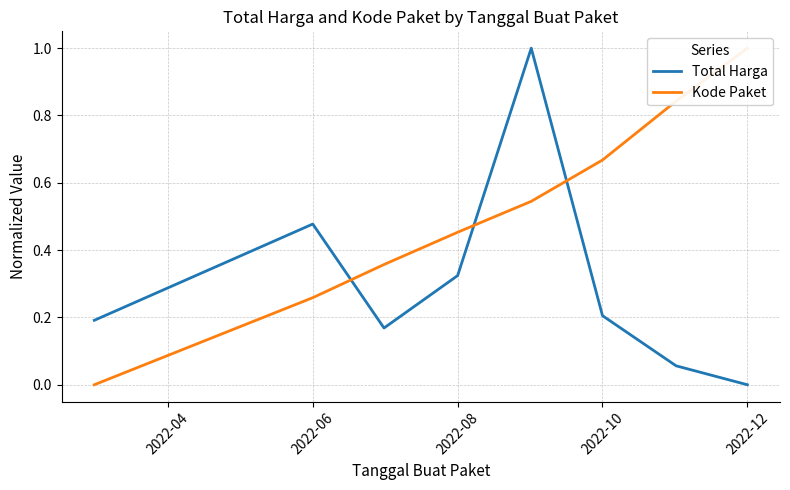

What are all the series names shown in the legend?

Total Harga, Kode Paket